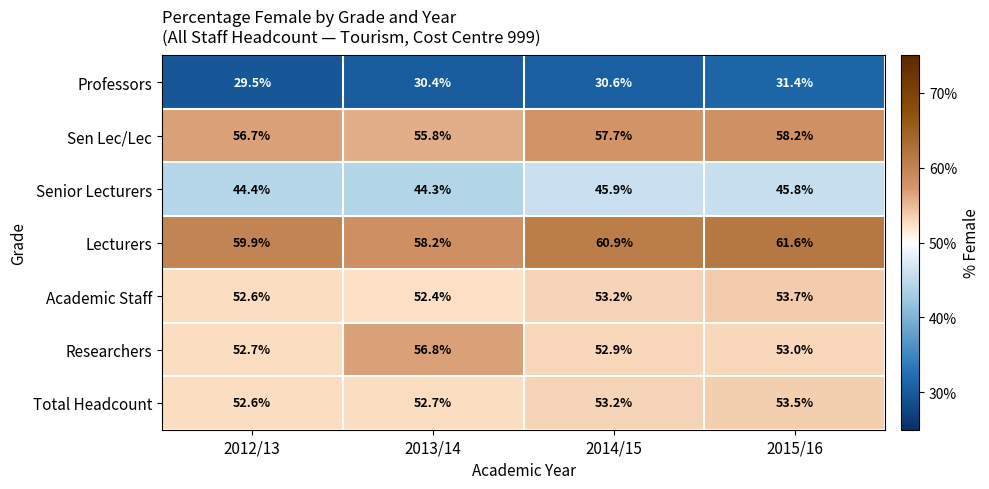

Reading left to right, what are all the values shown in this chart?

Professors: 29.5	30.4	30.6	31.4
Sen Lec/Lec: 56.7	55.8	57.7	58.2
Senior Lecturers: 44.4	44.3	45.9	45.8
Lecturers: 59.9	58.2	60.9	61.6
Academic Staff: 52.6	52.4	53.2	53.7
Researchers: 52.7	56.8	52.9	53.0
Total Headcount: 52.6	52.7	53.2	53.5